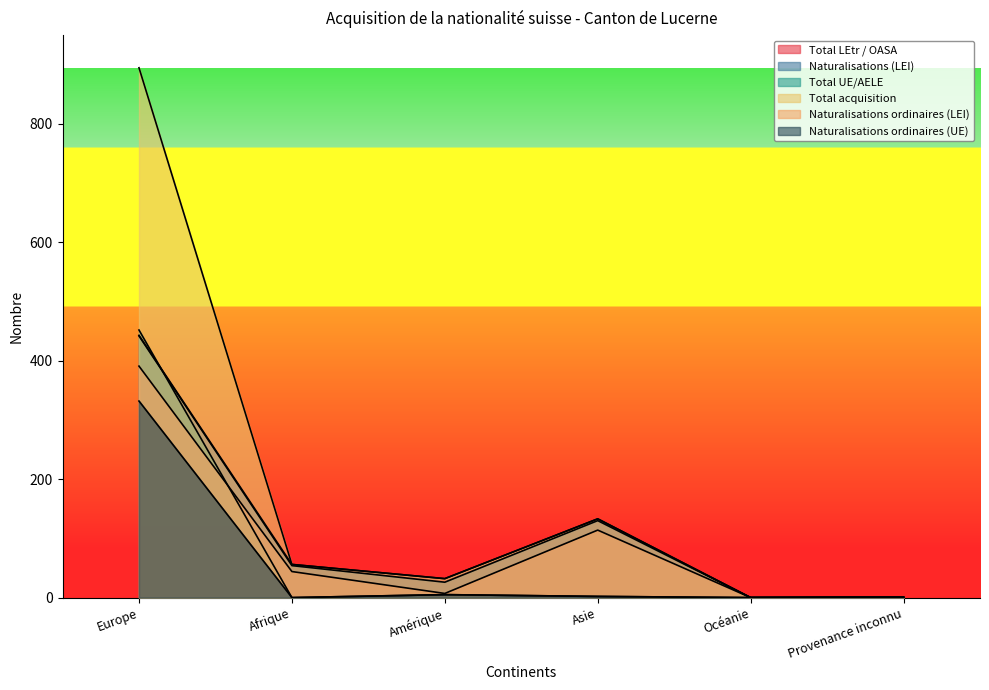

Reading left to right, transcribe all the data shown in this chart.

Total LEtr / OASA: 443	56	32	133	0	1
Naturalisations (LEI): 442	54	26	130	0	1
Total UE/AELE: 452	0	5	2	0	0
Total acquisition: 895	56	32	133	0	1
Naturalisations ordinaires (LEI): 391	44	7	114	0	0
Naturalisations ordinaires (UE): 332	0	5	2	0	0